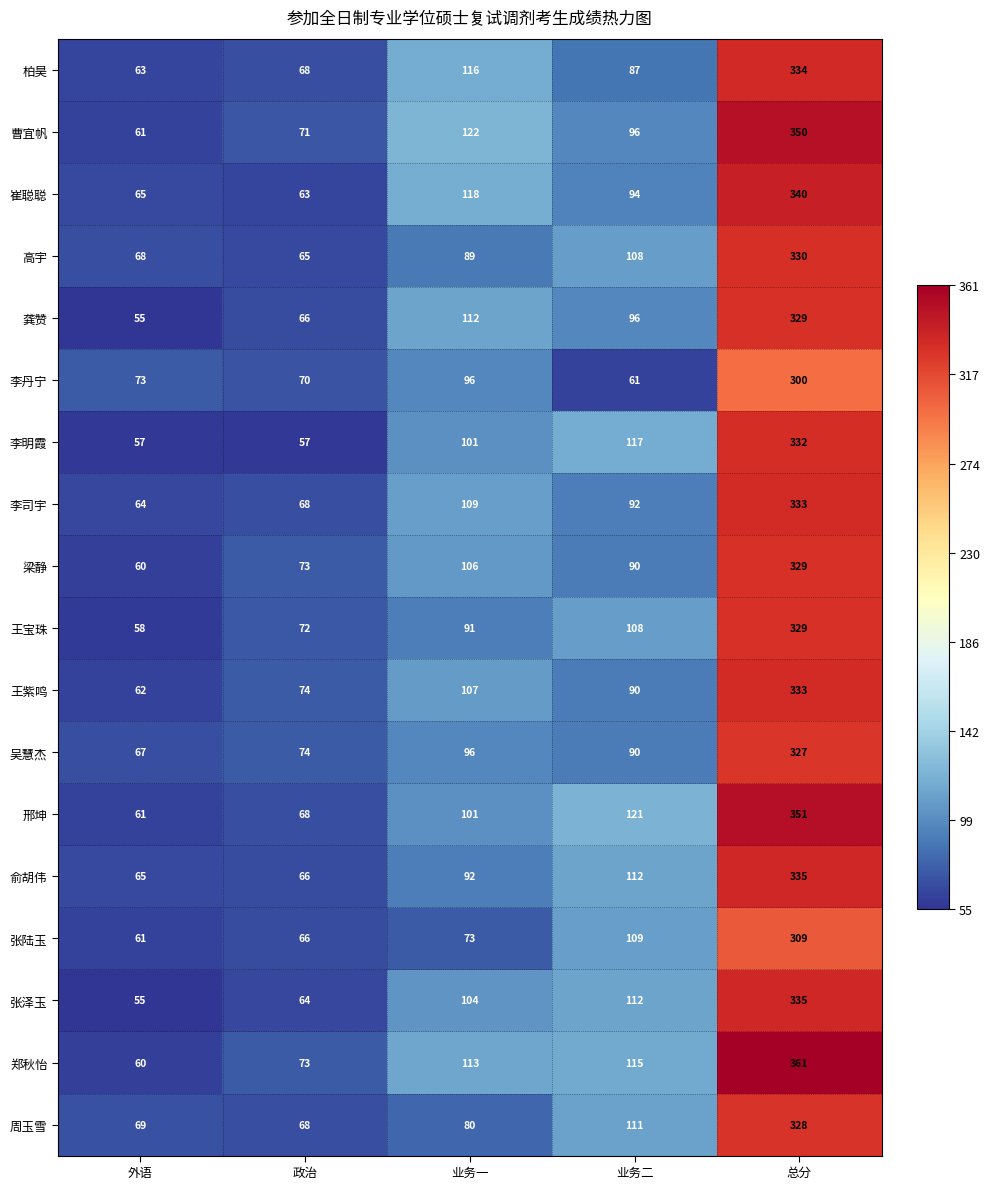

The value of 张陆玉 at 总分 is 198. True or false?

False